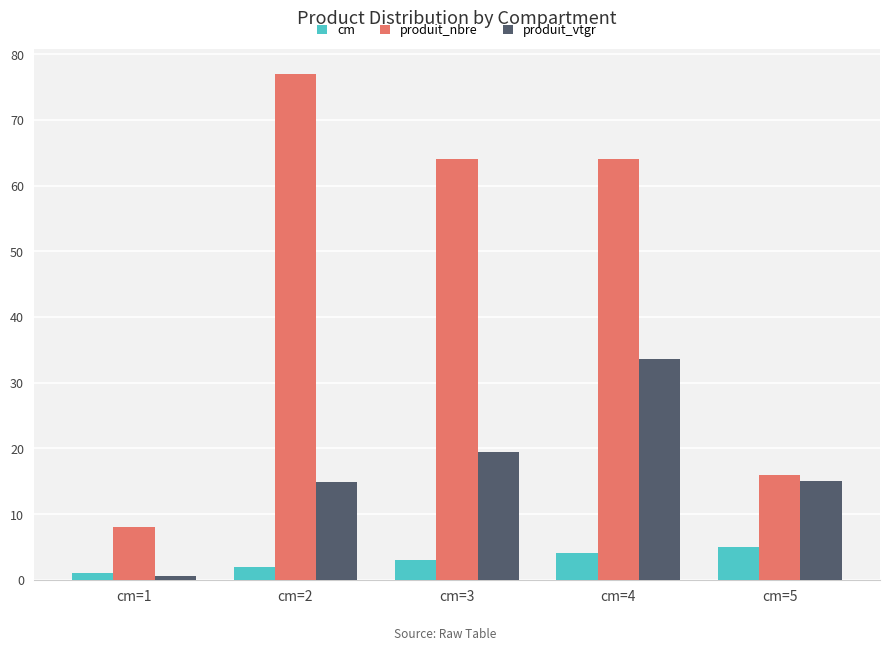

Is it true that cm equals 7.2 at cm=4?

False